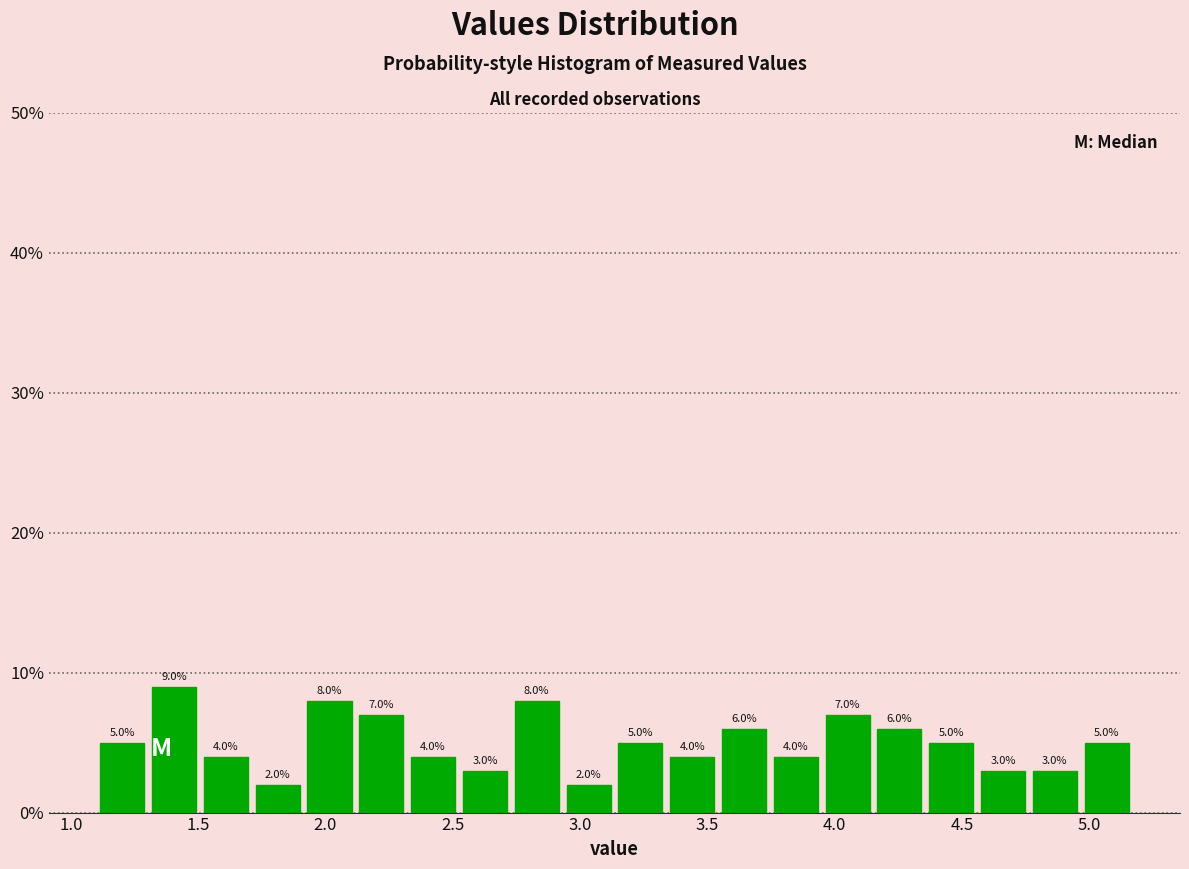

Reading left to right, transcribe this chart: for each bar, give the range it covers on the x-axis and its height. The bar edges are not printed on the chart, so give them approximately, as read against the axis.

1.10 to 1.30: 5.0
1.30 to 1.50: 9.0
1.50 to 1.70: 4.0
1.70 to 1.90: 2.0
1.90 to 2.10: 8.0
2.10 to 2.30: 7.0
2.30 to 2.50: 4.0
2.50 to 2.75: 3.0
2.75 to 2.95: 8.0
2.95 to 3.15: 2.0
3.15 to 3.35: 5.0
3.35 to 3.55: 4.0
3.55 to 3.75: 6.0
3.75 to 3.95: 4.0
3.95 to 4.15: 7.0
4.15 to 4.35: 6.0
4.35 to 4.55: 5.0
4.55 to 4.75: 3.0
4.75 to 4.95: 3.0
4.95 to 5.15: 5.0